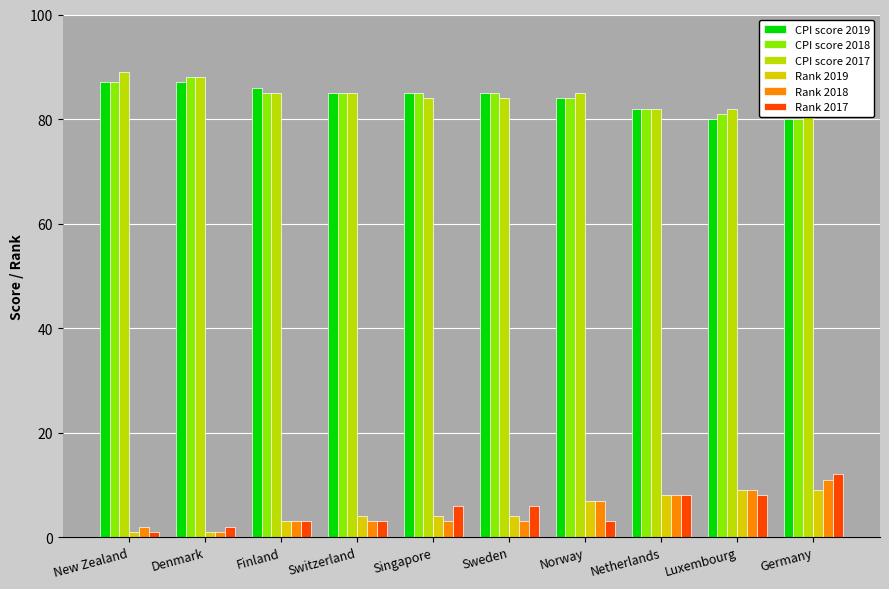

How many data points in Rank 2017 are less than 6?

5